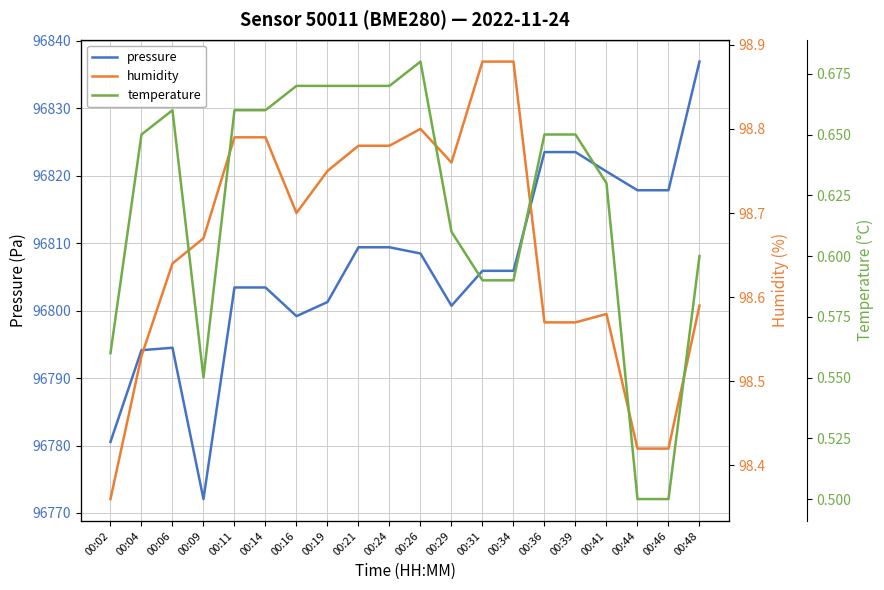

Rank the series at 00:31 from highest to lowest value.

pressure, humidity, temperature